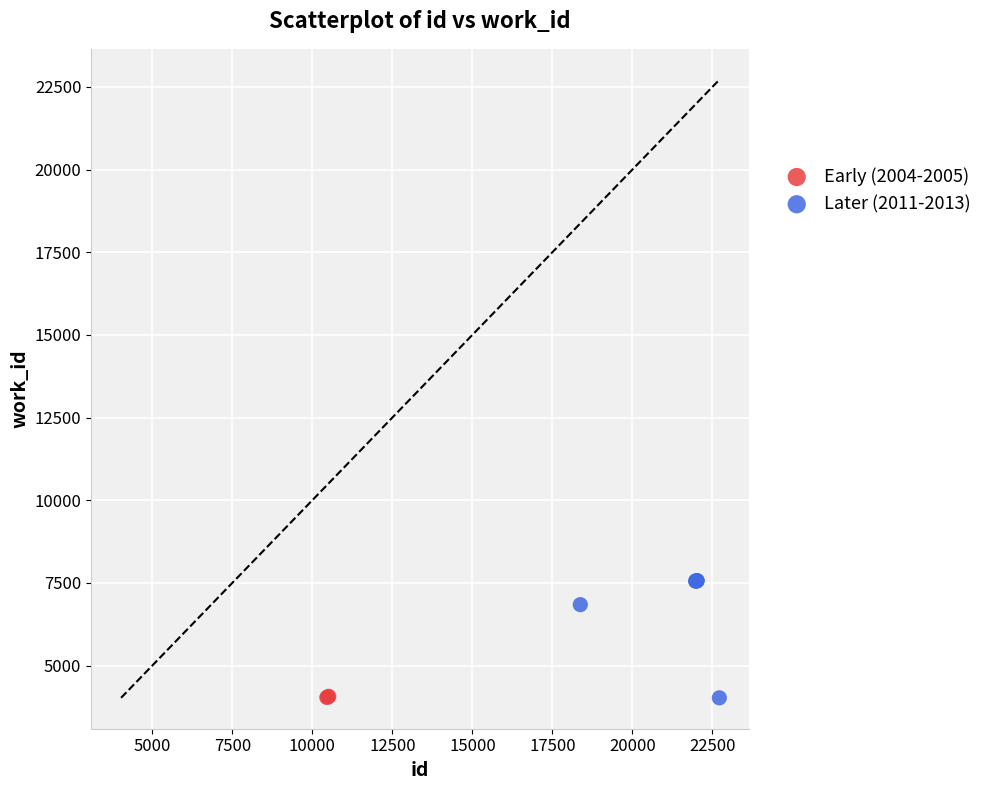

Which series has the largest Y range (max minus min)?

Later (2011-2013)